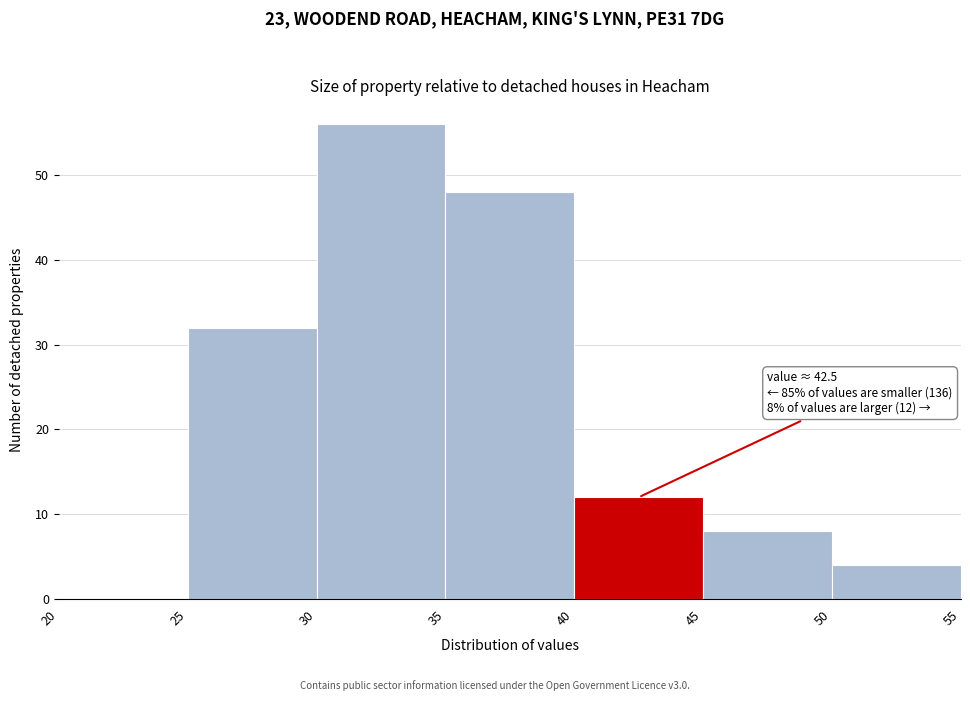

Over which range of the x-axis is the bar tallest?

30 to 35